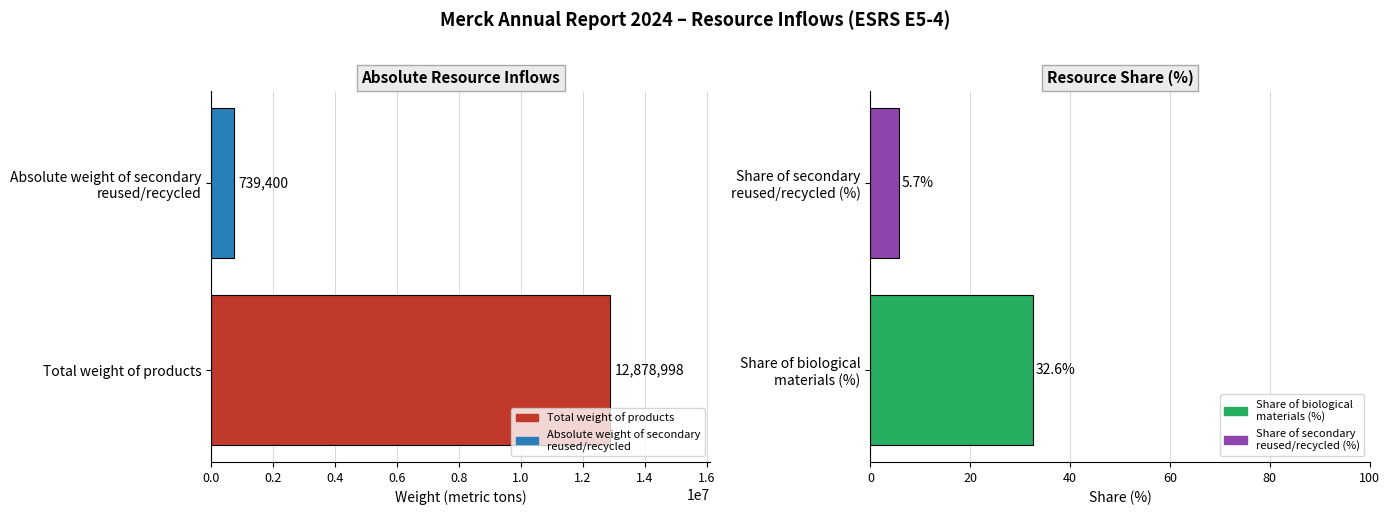

How many bars are there in total?

4